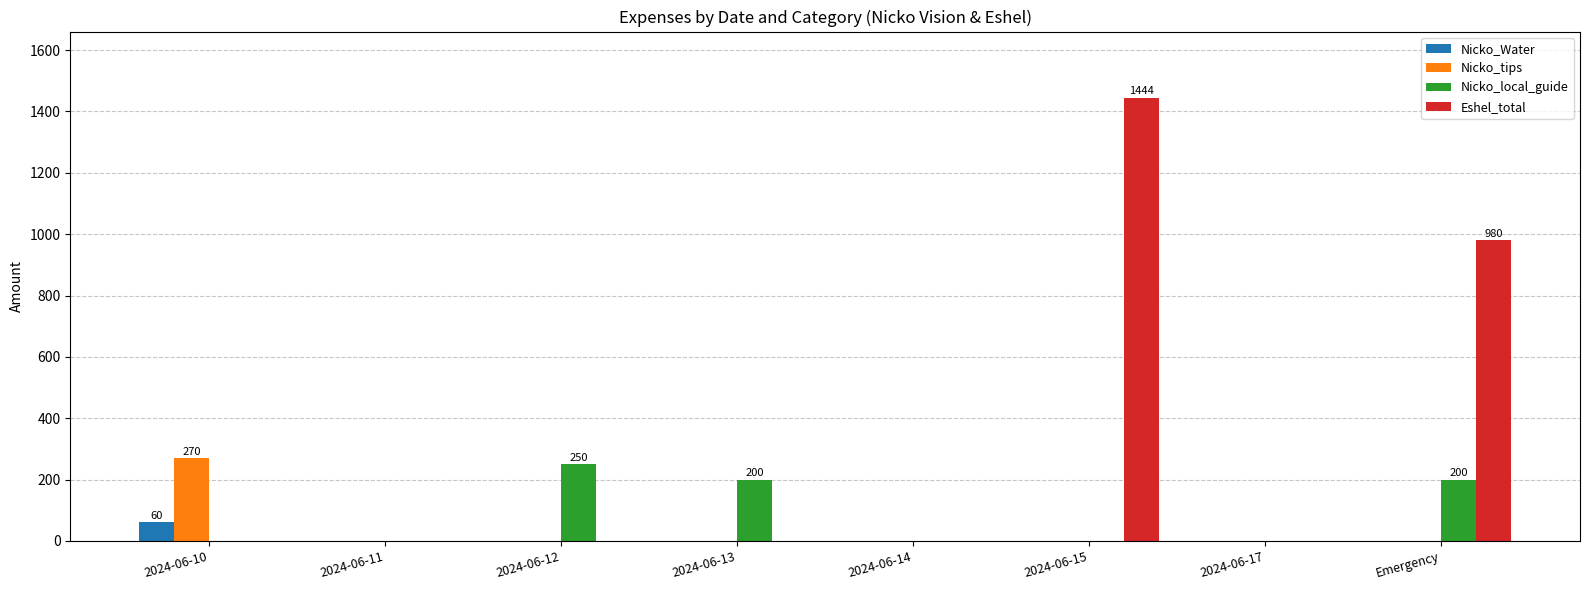

Which series changed the most between 2024-06-10 and 2024-06-15?

Eshel_total